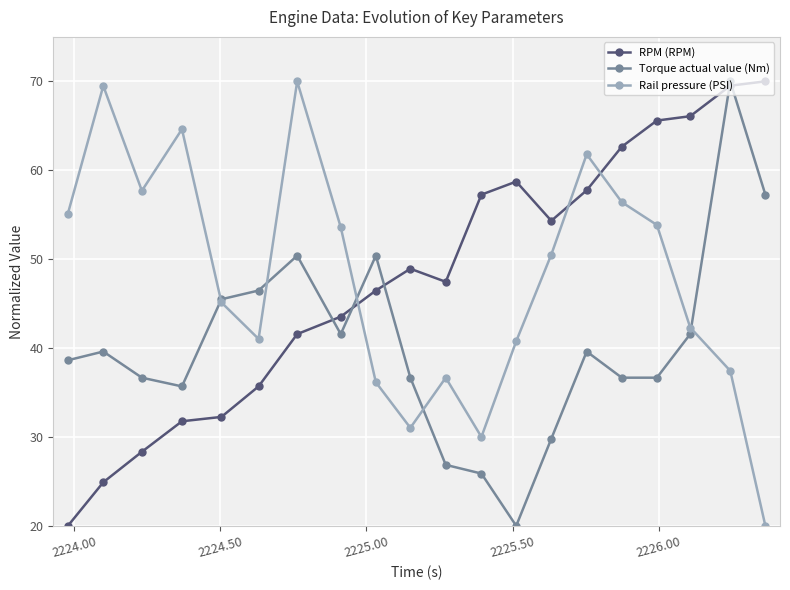

What is the minimum value for Torque actual value (Nm)?

20.0